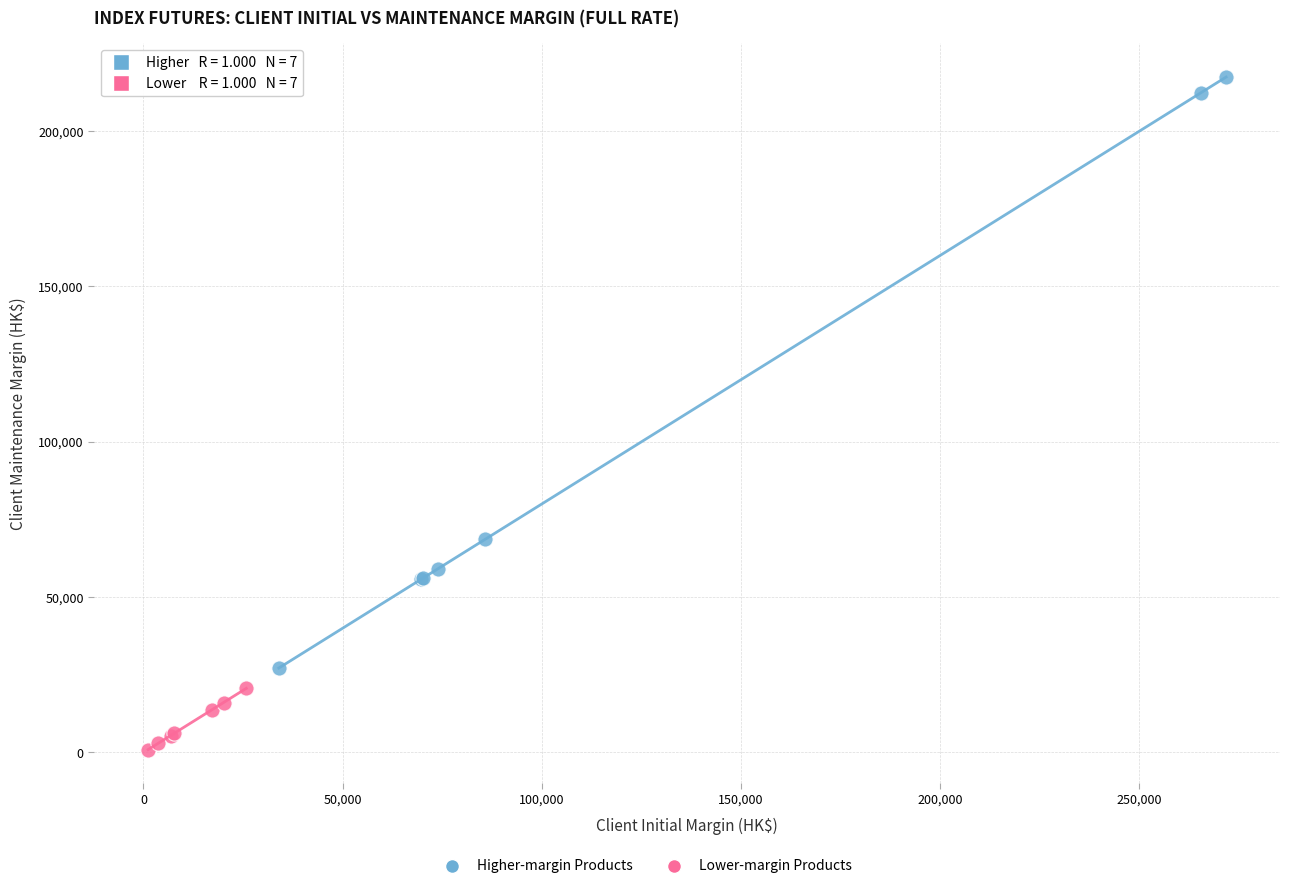

Which series reaches the maximum Y coordinate?

Higher-margin Products